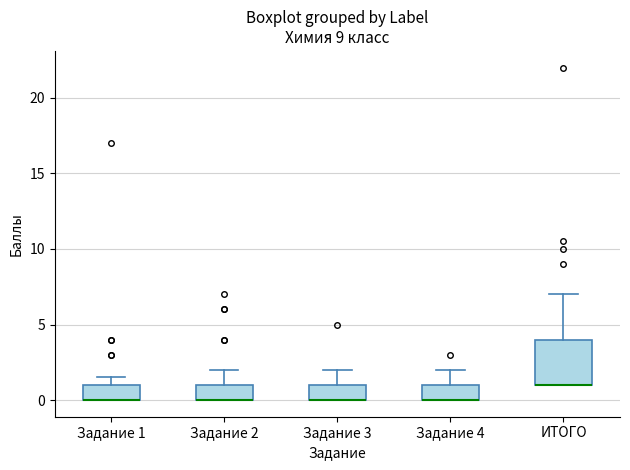

Where does the upper whisker of the box for Задание 2 end on the y-axis? The values are not printed on the chart, so give them approximately, as read against the axis.

2.0